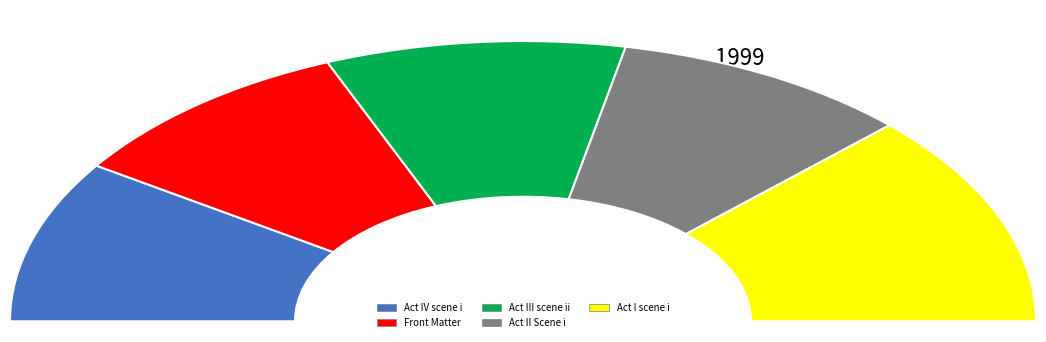

Which category has the smallest portion of the pie?

Act IV scene i